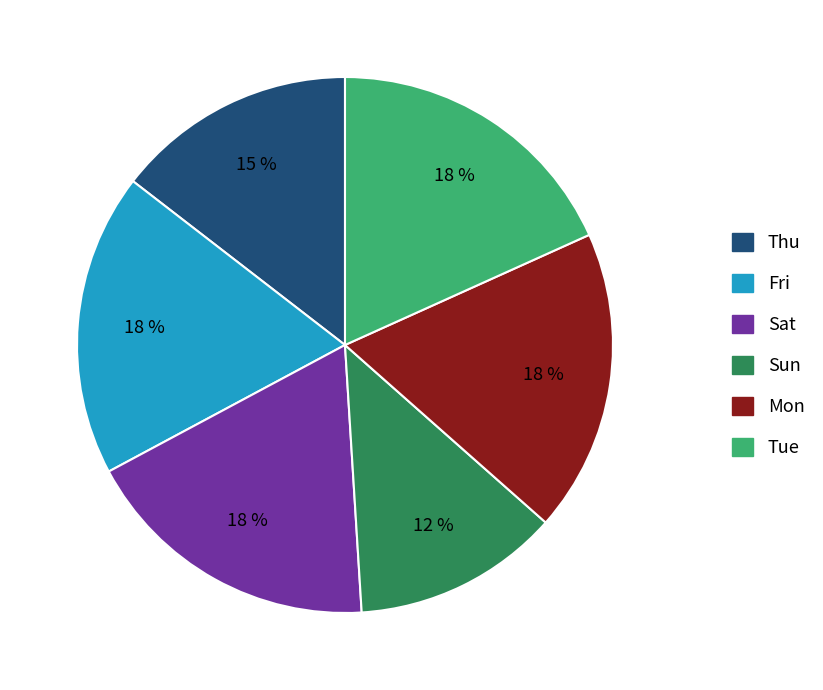

Count the number of slices in the pie.

6